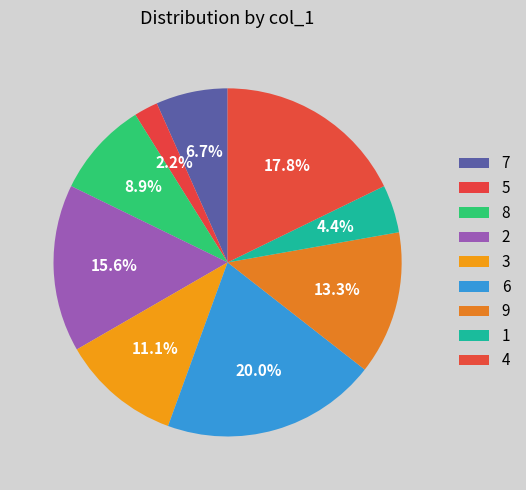

How many segments does this pie chart have?

9